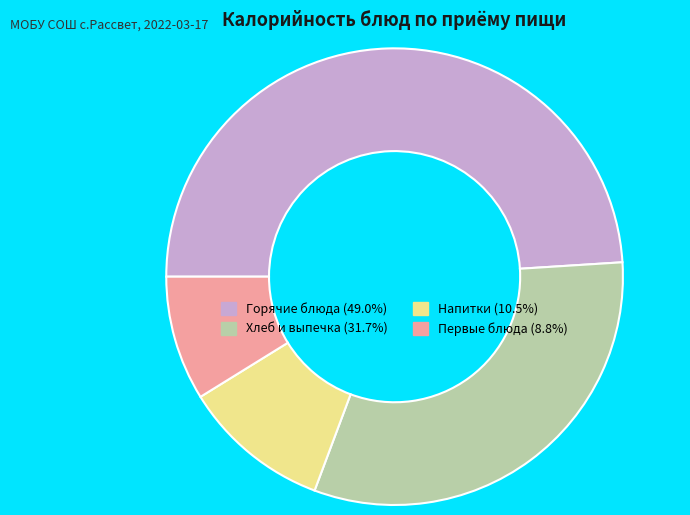

Is there any slice that represents more than half of the pie?

No